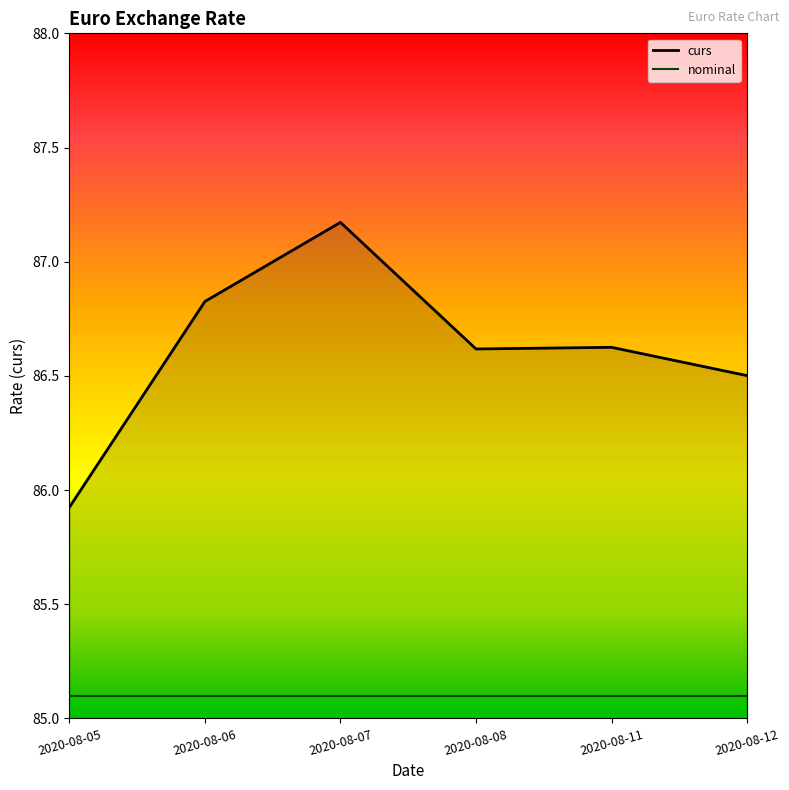

List the labels in order of value, smallest first.

2020-08-05, 2020-08-12, 2020-08-08, 2020-08-11, 2020-08-06, 2020-08-07